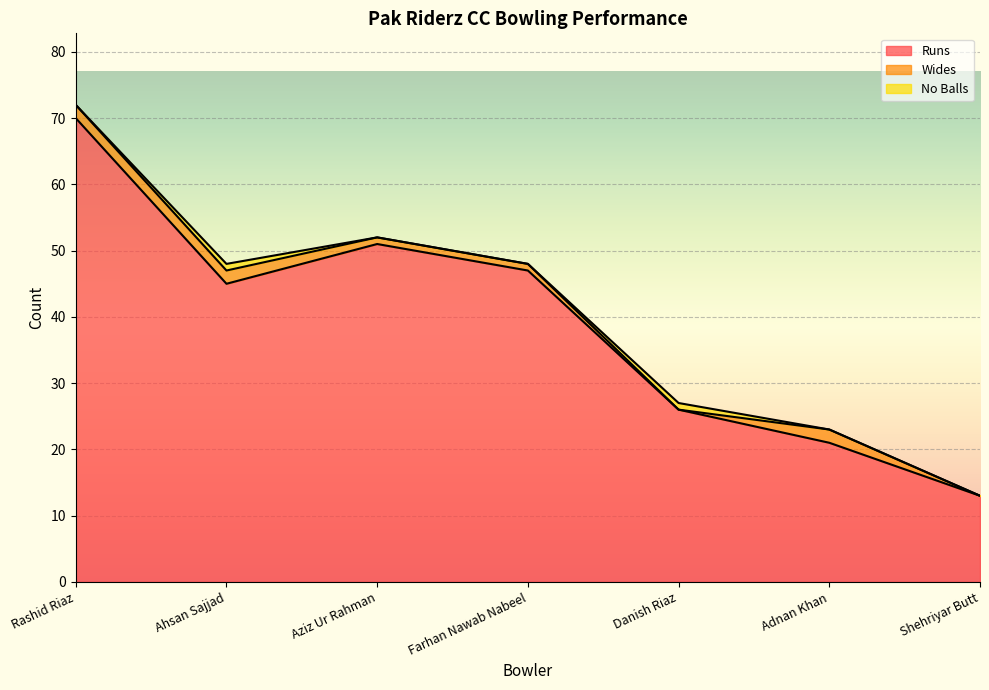

Which has a higher value, Farhan Nawab Nabeel or Adnan Khan?

Farhan Nawab Nabeel